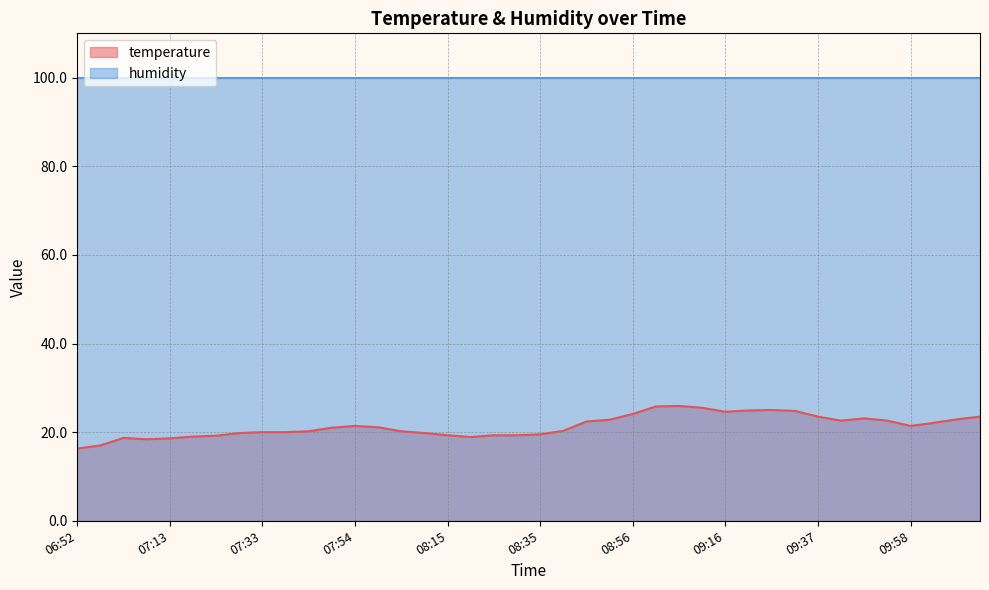

What is the average value?

21.4